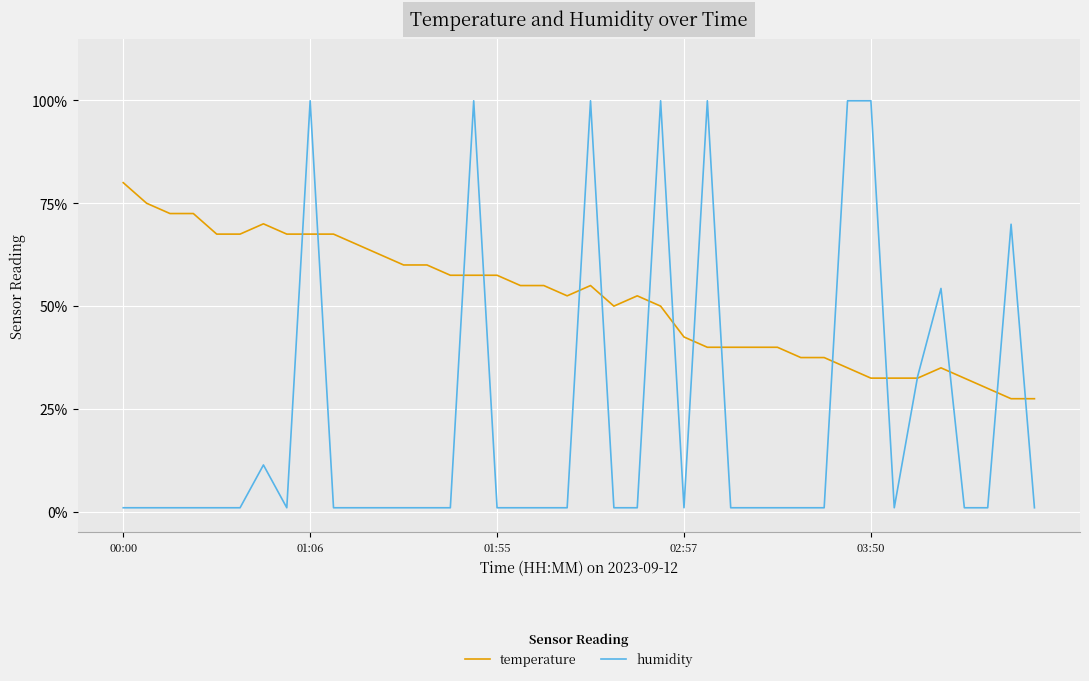

Rank the series by their maximum value, from highest to lowest.

humidity, temperature